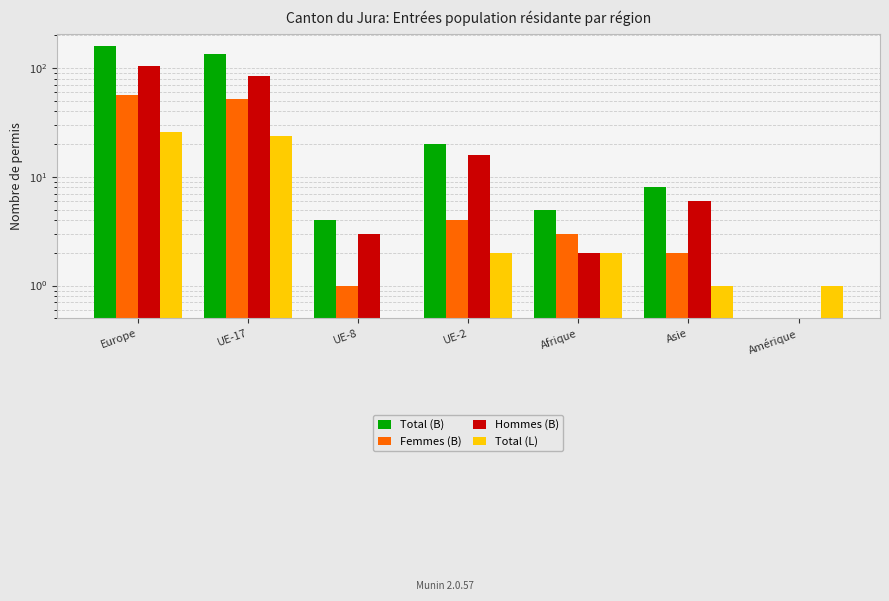

The Total (L) series shows -18 at UE-8. True or false?

False